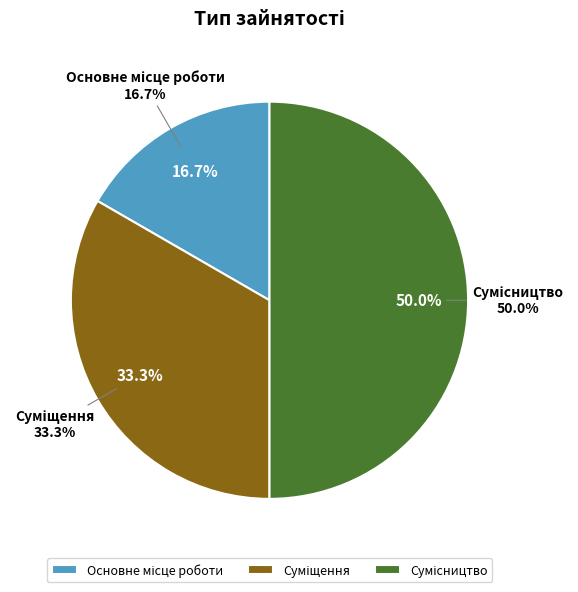

What percentage is NOT represented by Сумісництво?

50.0%